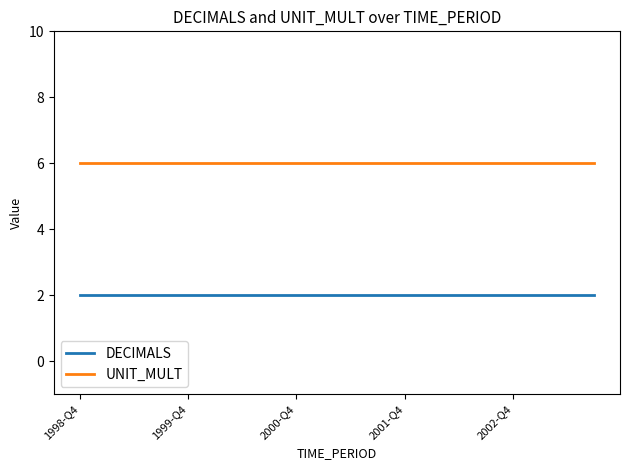

Rank the series by their maximum value, from lowest to highest.

DECIMALS, UNIT_MULT